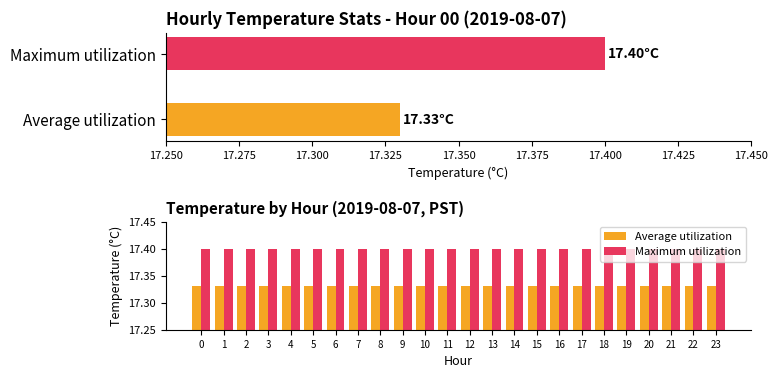

True or false: Average utilization has a value of 24.0 at 10.

False